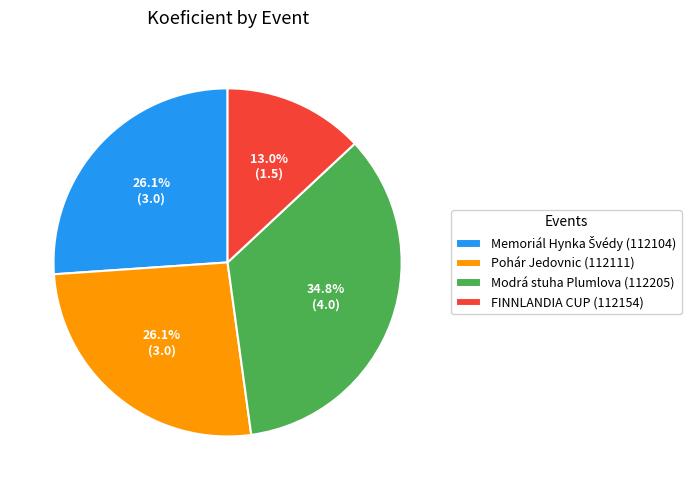

Between Modrá stuha Plumlova (112205) and Pohár Jedovnic (112111), which is larger?

Modrá stuha Plumlova (112205)